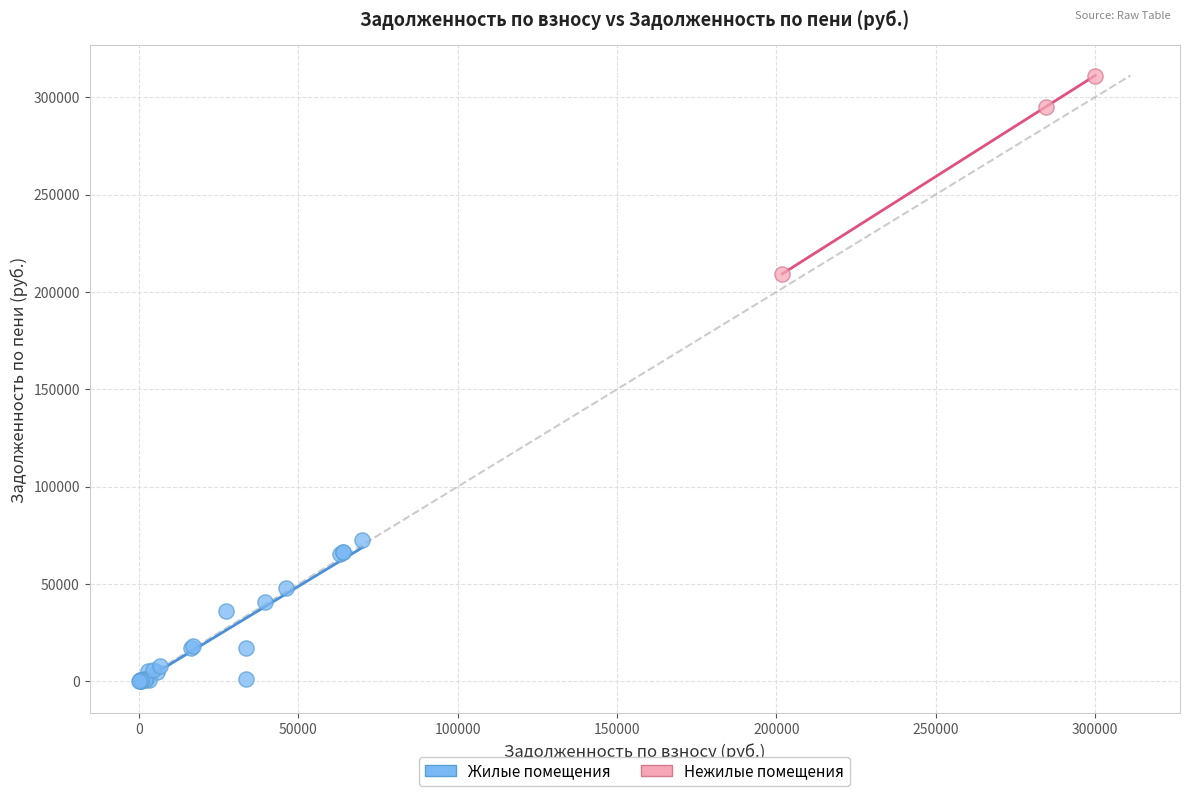

Which series has the widest spread of Y values?

Нежилые помещения